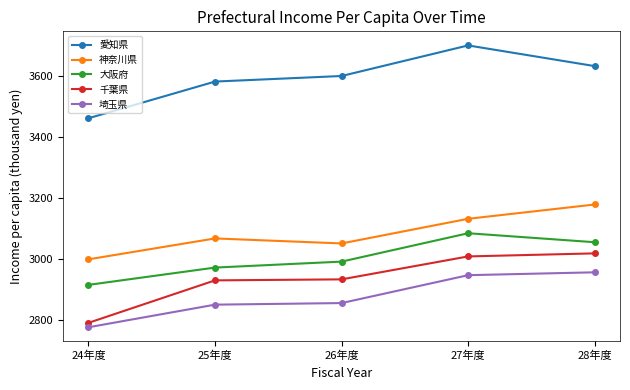

Is the value of 神奈川県 at 28年度 greater than the value of 愛知県 at 26年度?

No